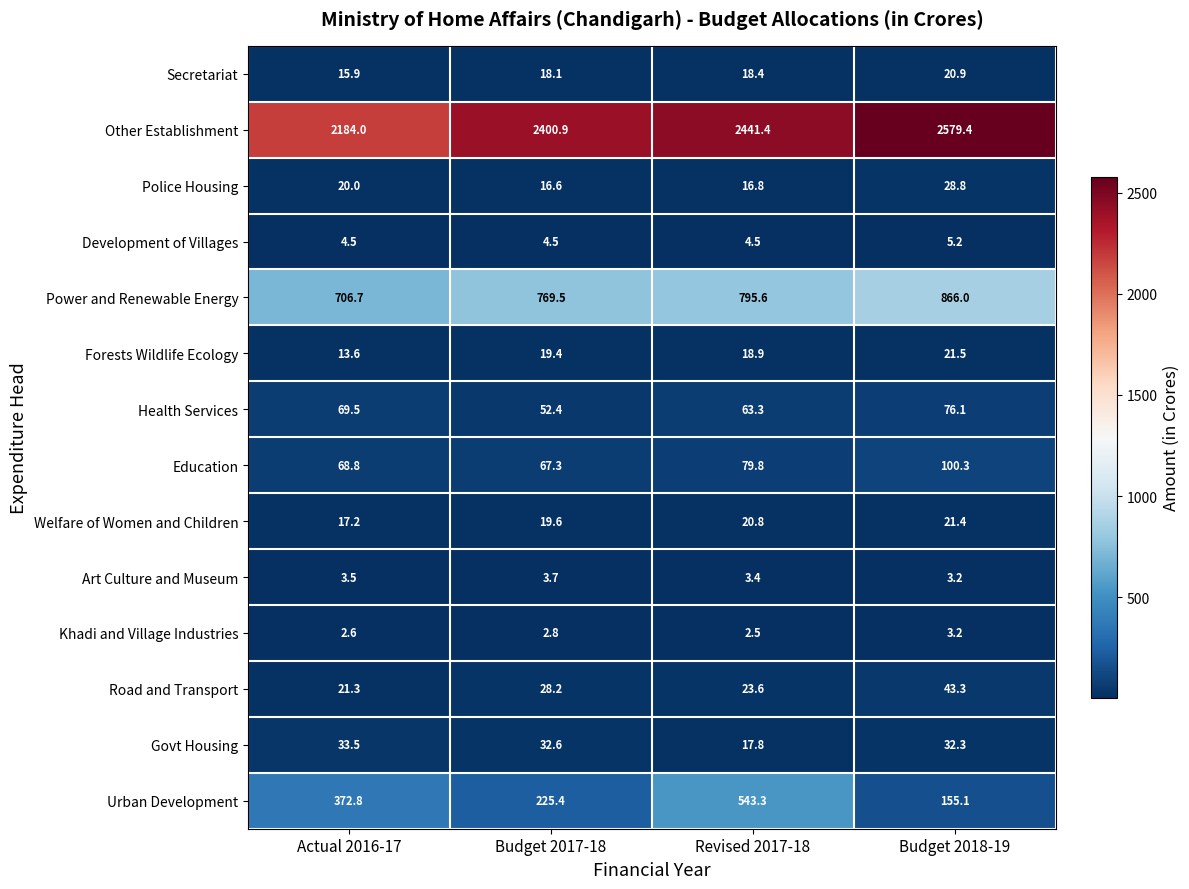

What is the difference between the maximum and minimum values in the Forests Wildlife Ecology series?

7.9